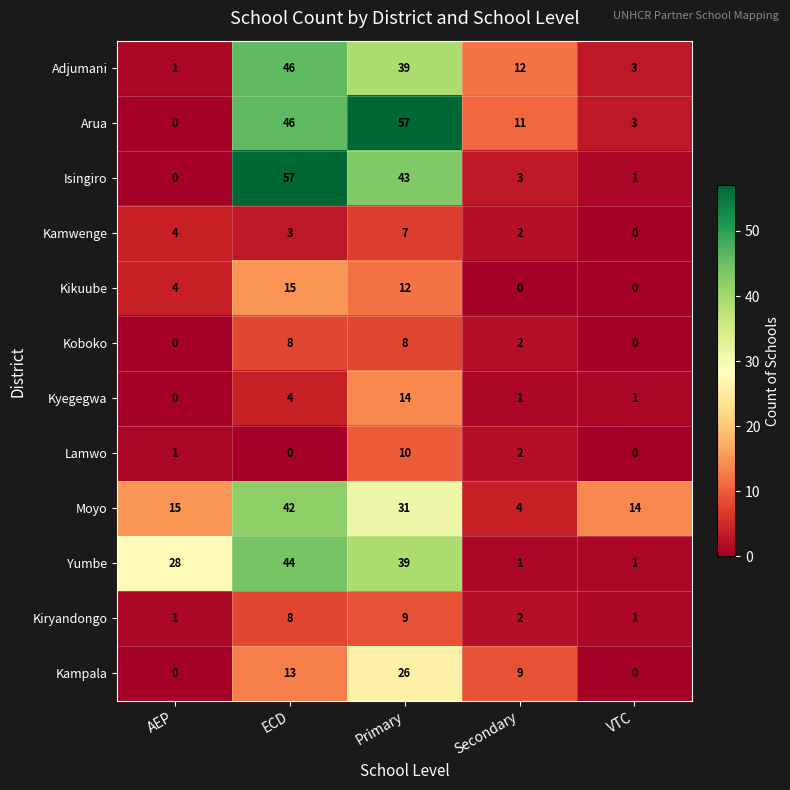

What is the greatest value displayed?

57